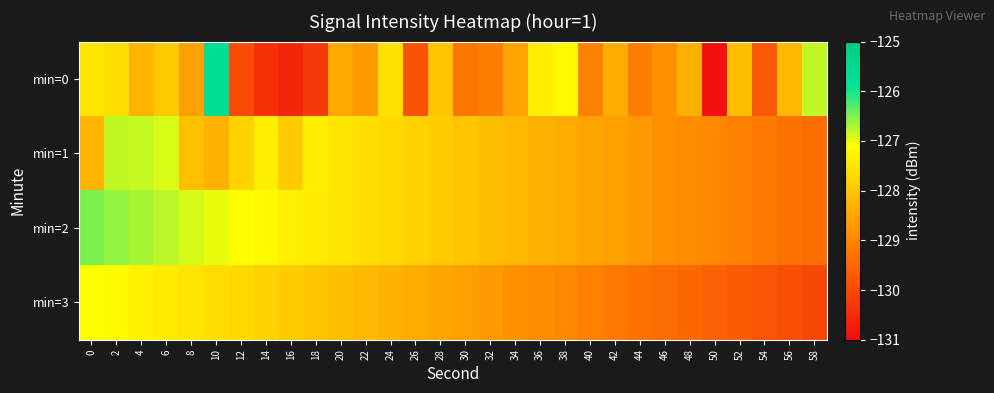

How many data points does each series have?

30